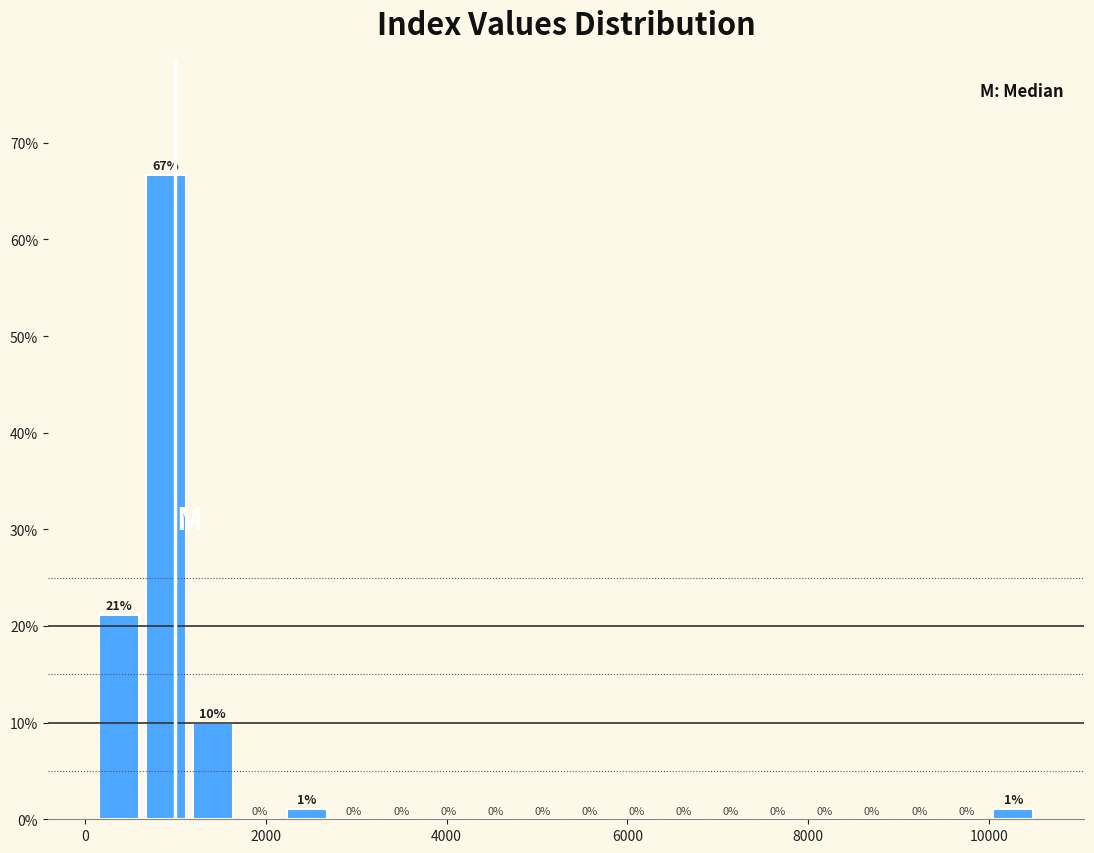

Around what value on the x-axis is the tallest bar? Give the approximate position of its centre, as read against the axis.

800